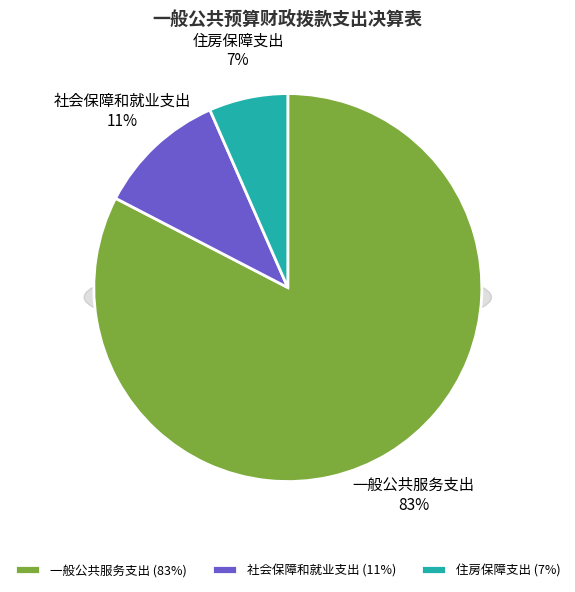

Combined, do 住房保障支出 and 社会保障和就业支出 account for over 50%?

No